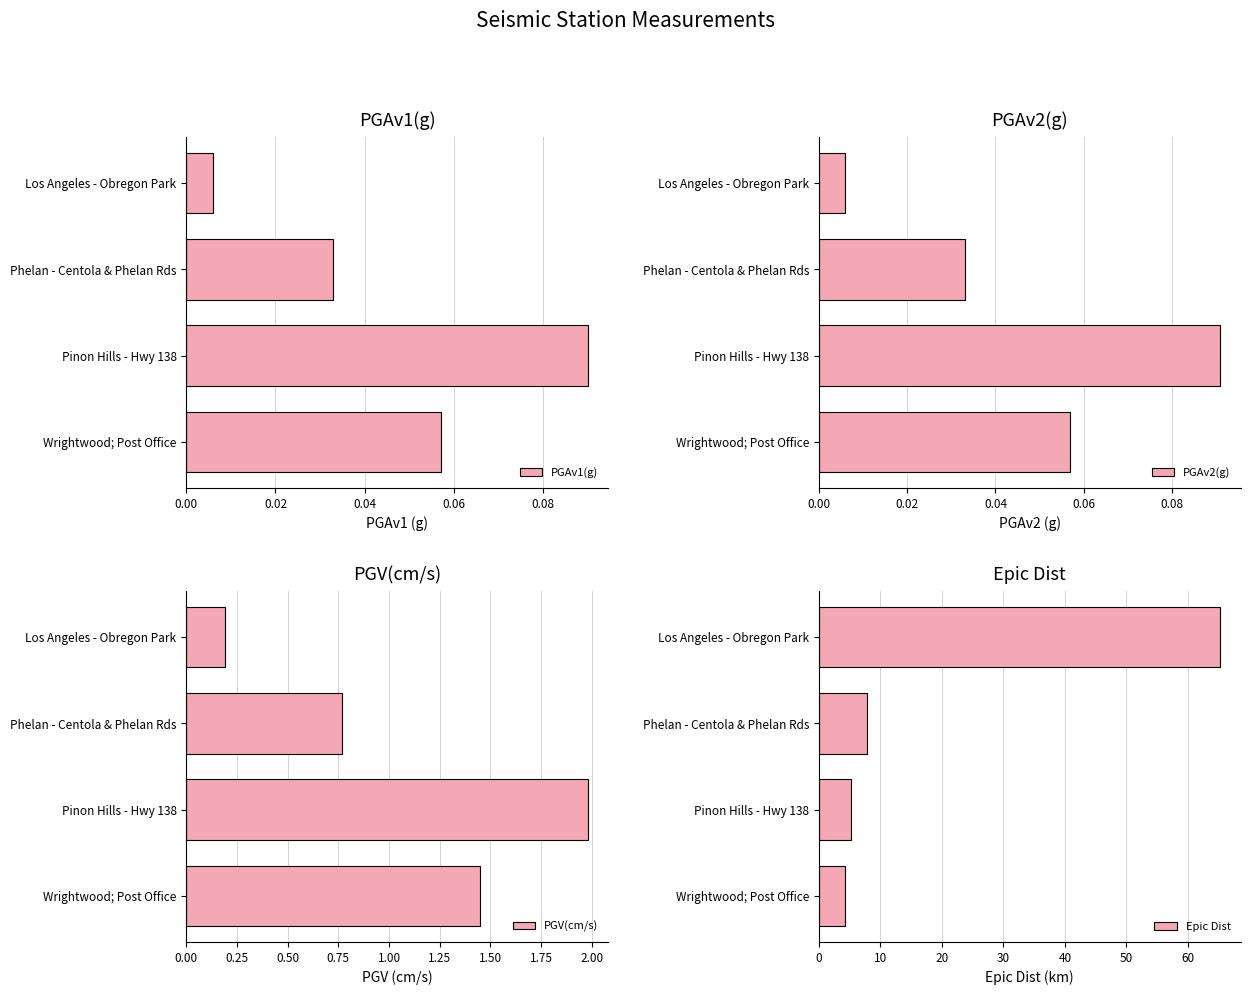

Rank the categories by PGAv1(g) value from lowest to highest.

Los Angeles - Obregon Park, Phelan - Centola & Phelan Rds, Wrightwood; Post Office, Pinon Hills - Hwy 138